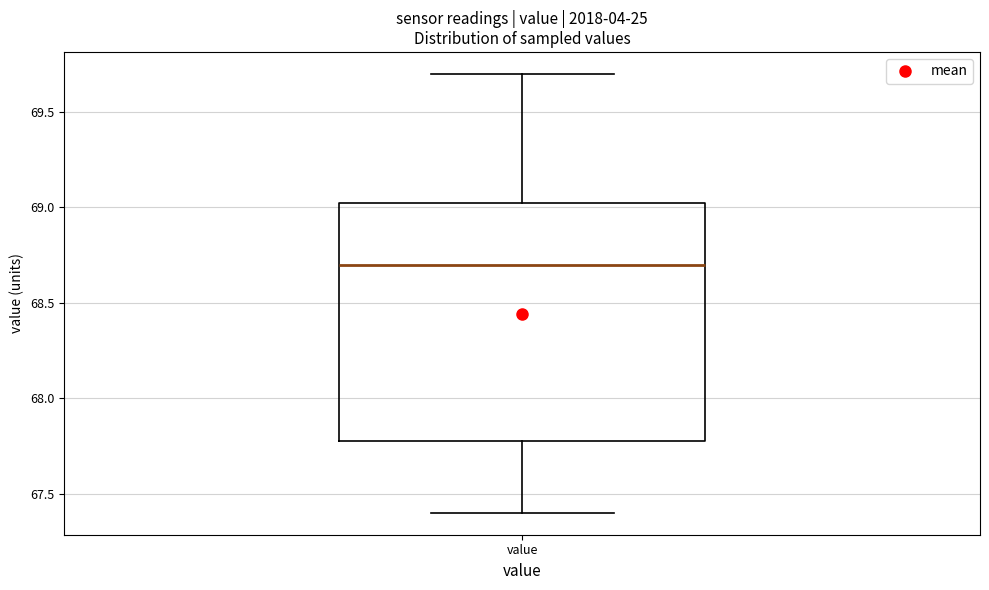

Transcribe this box plot: give where the median line is, the range the box spans, and where the two whiskers end, as read against the y-axis. The values are not printed on the chart, so give them approximately, as read against the axis.

median 68.70, box 67.80 to 69.05, whiskers 67.40 to 69.70